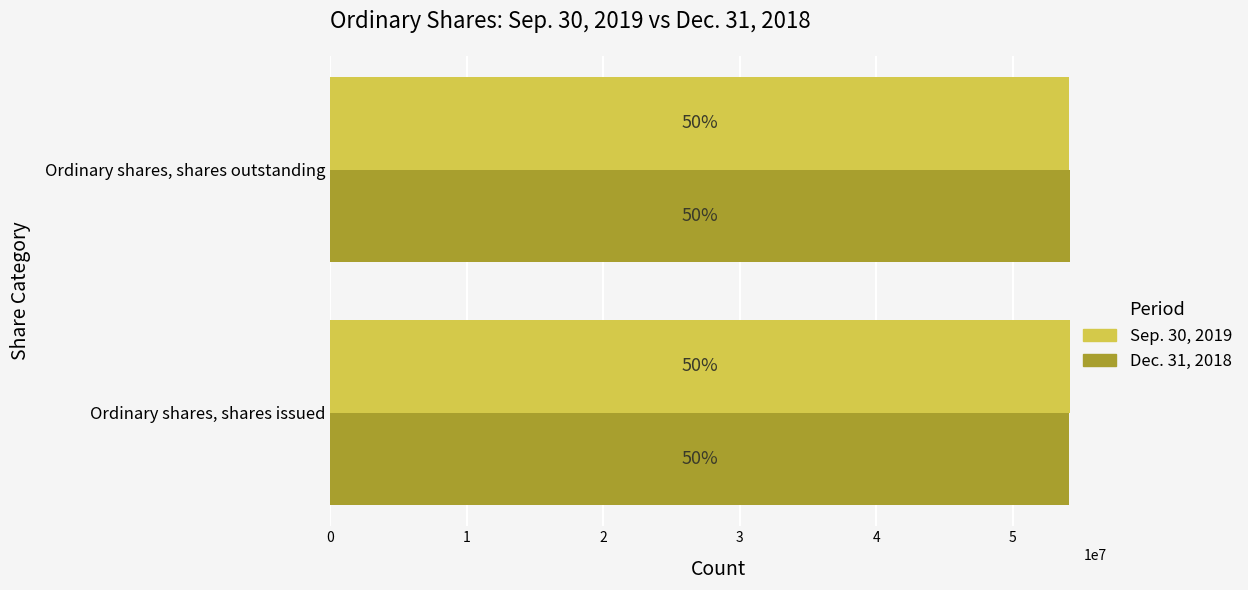

Reading left to right, transcribe all the data shown in this chart.

Sep. 30, 2019: 54205852	54122074
Dec. 31, 2018: 54122074	54205852